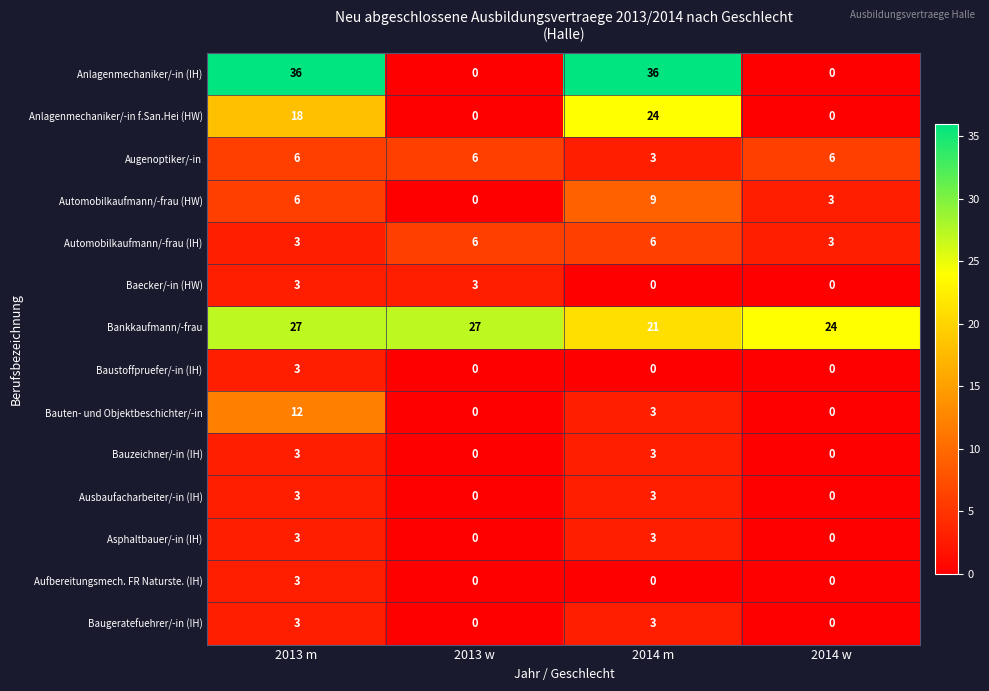

Which series has the largest range (max minus min)?

Anlagenmechaniker/-in (IH)